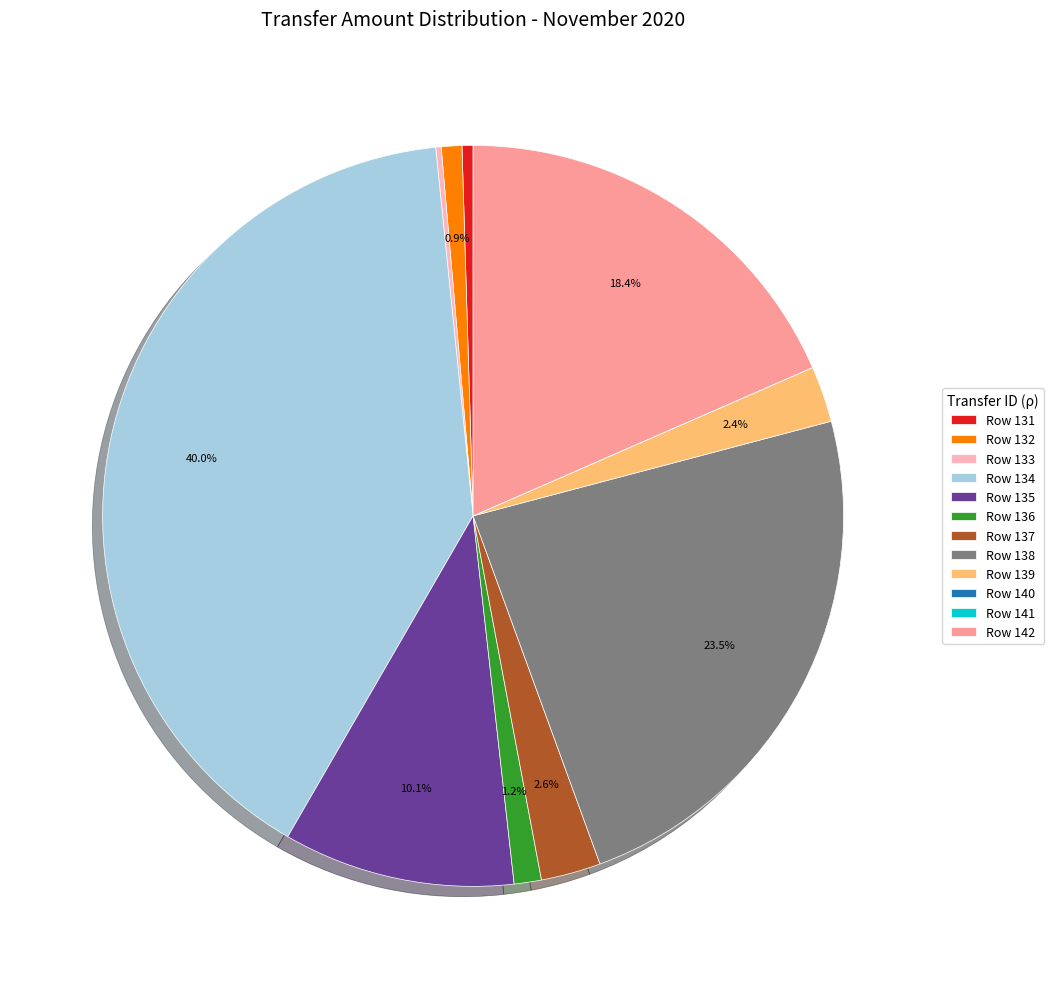

How much of the chart is everything except Row 132?

99.1%